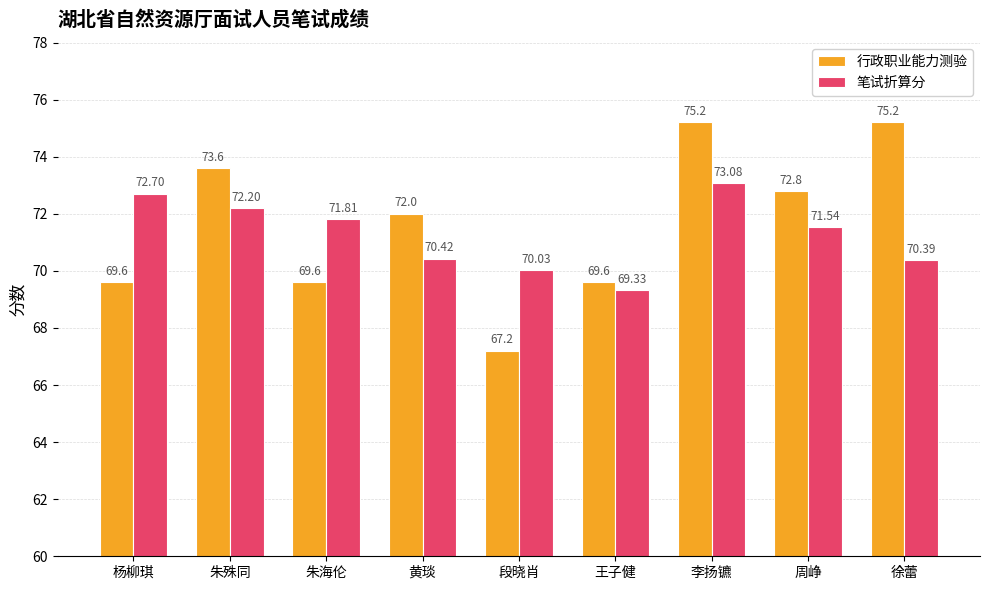

What is the greatest value displayed?

75.2